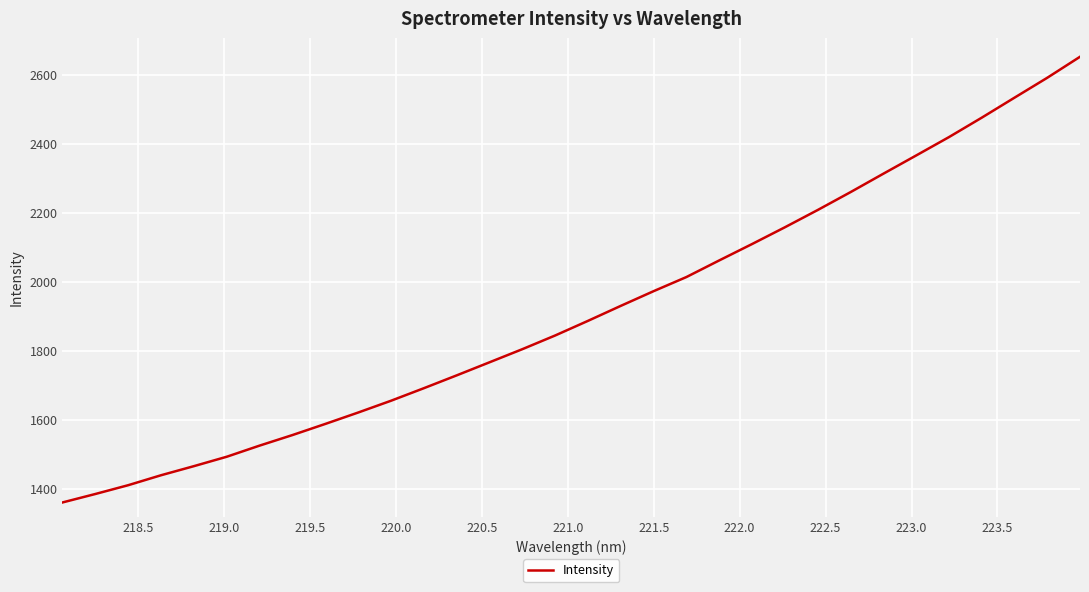

True or false: the data has more than 2 interior local peaks.

False